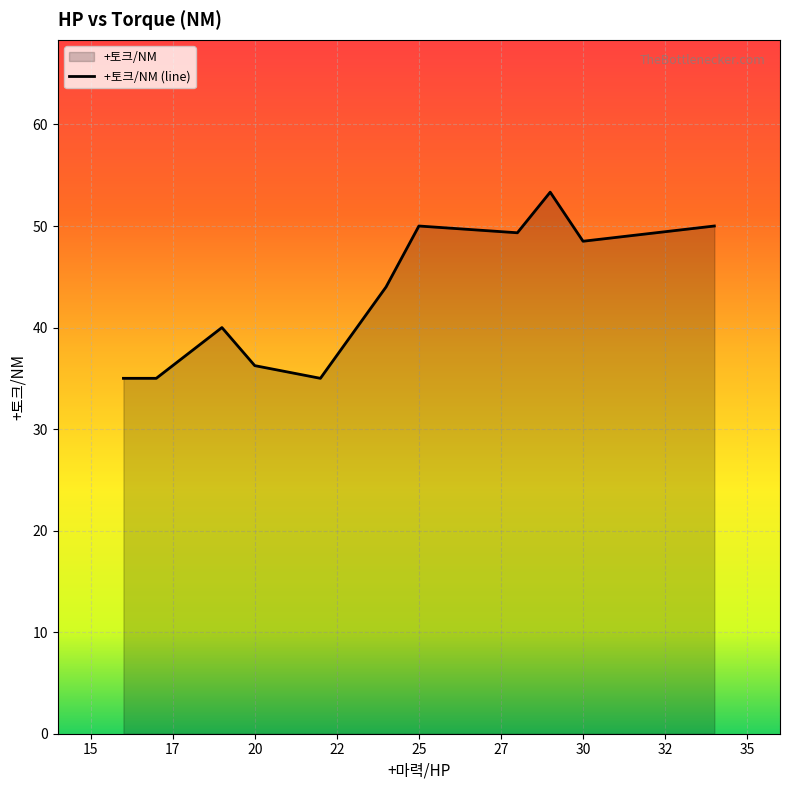

The chart shows a value of 23.2 at 20. True or false?

False